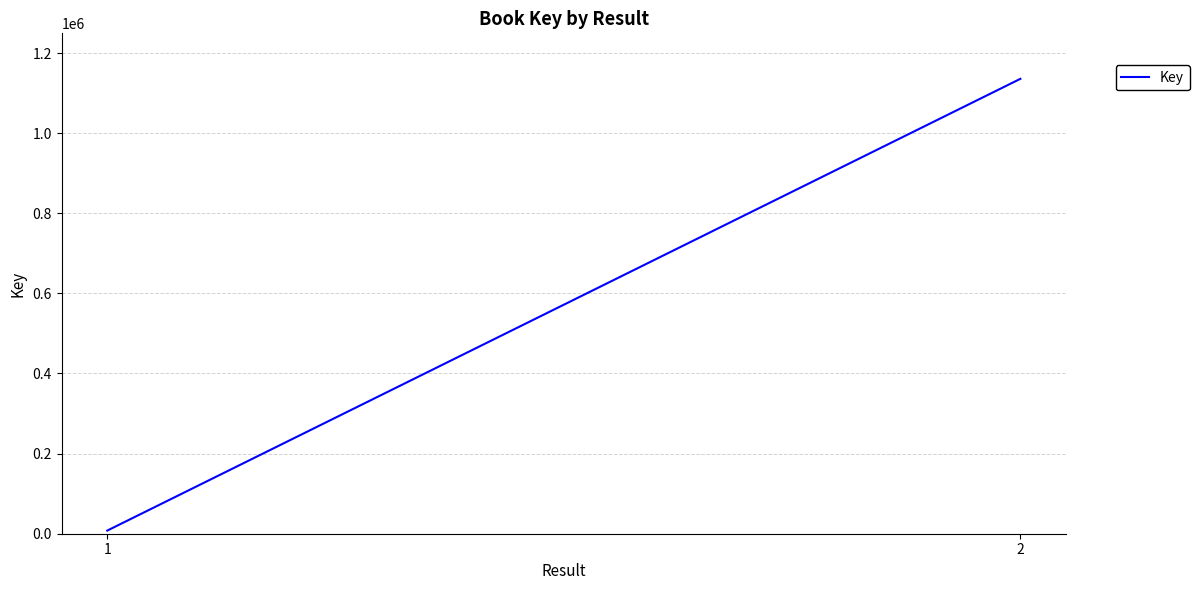

What is the difference between the maximum and minimum values?

1127750